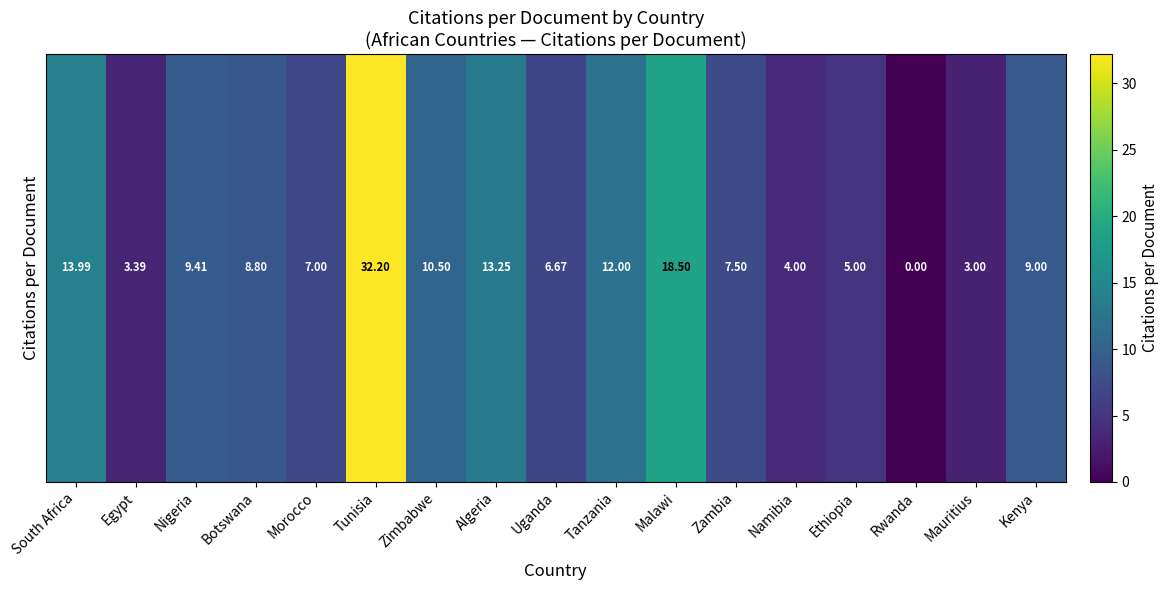

Rank the categories by value from lowest to highest.

Rwanda, Mauritius, Egypt, Namibia, Ethiopia, Uganda, Morocco, Zambia, Botswana, Kenya, Nigeria, Zimbabwe, Tanzania, Algeria, South Africa, Malawi, Tunisia